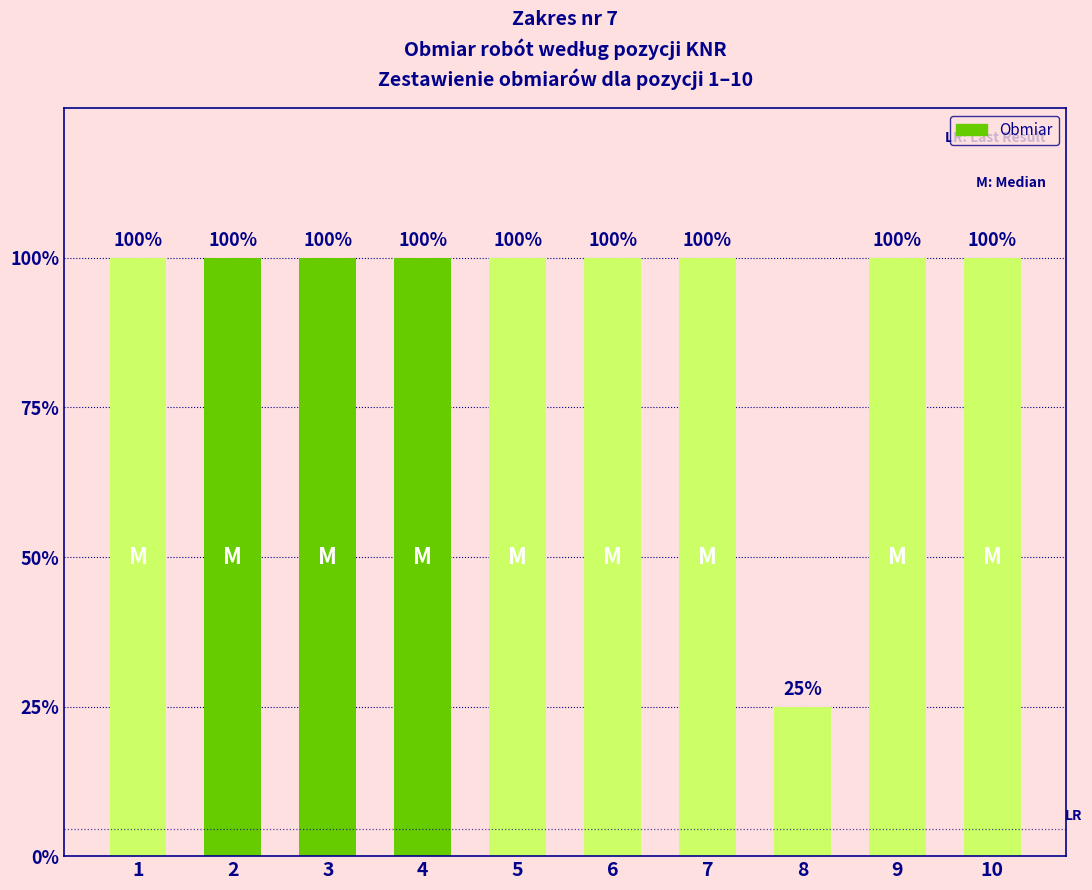

At which category does the chart reach its peak across all series?

1